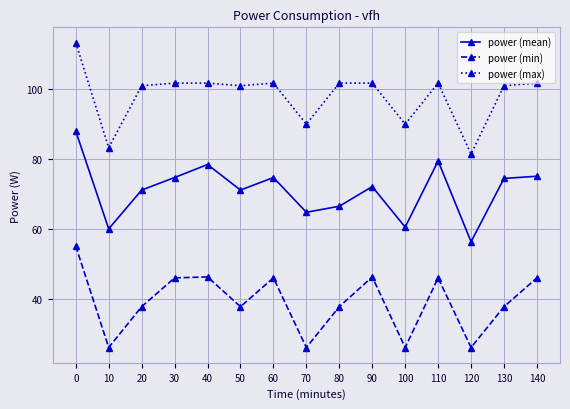

At which category does power (mean) reach its first local valley?

10